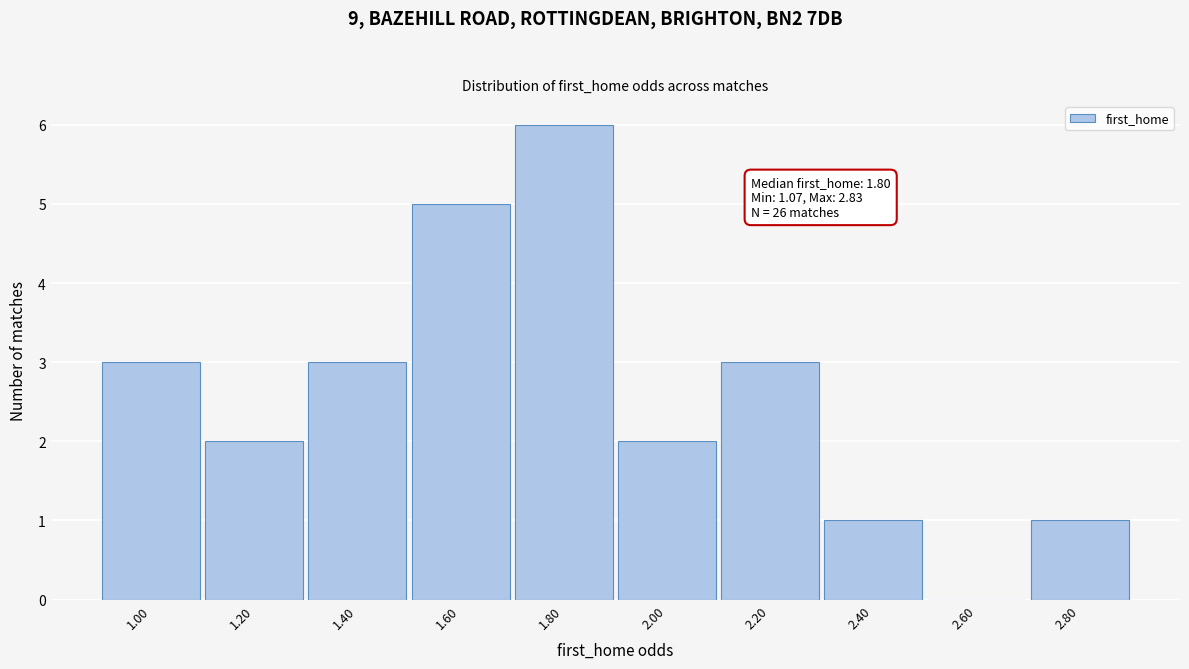

Reading left to right, transcribe all the data shown in this chart.

1.00=3	1.20=2	1.40=3	1.60=5	1.80=6	2.00=2	2.20=3	2.40=1	2.60=0	2.80=1